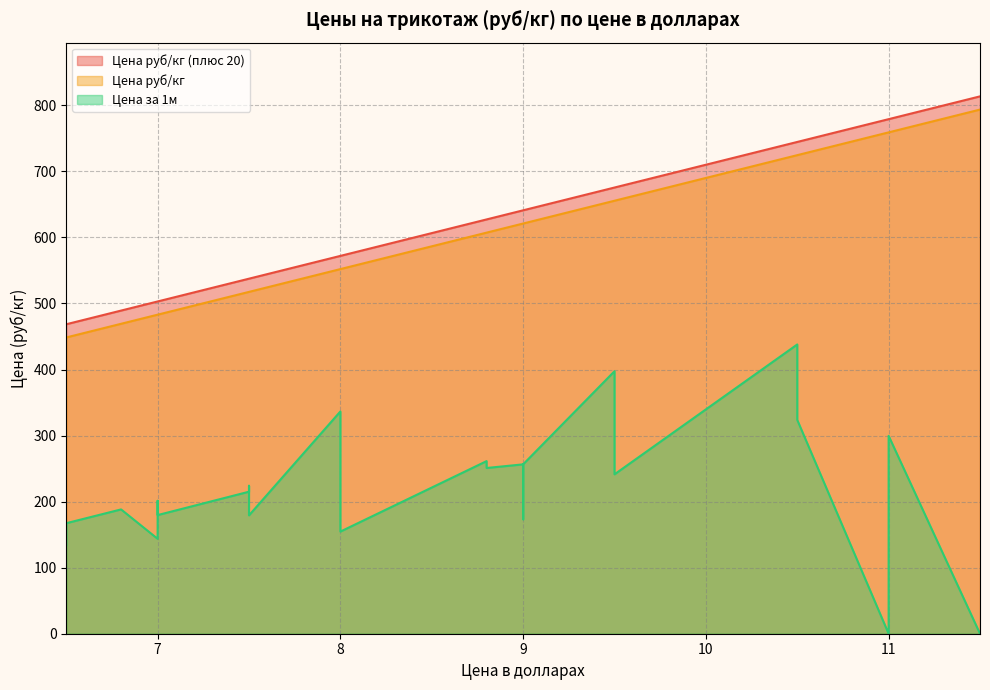

True or false: Цена за 1м has a value of 241.3 at 9.5.

True